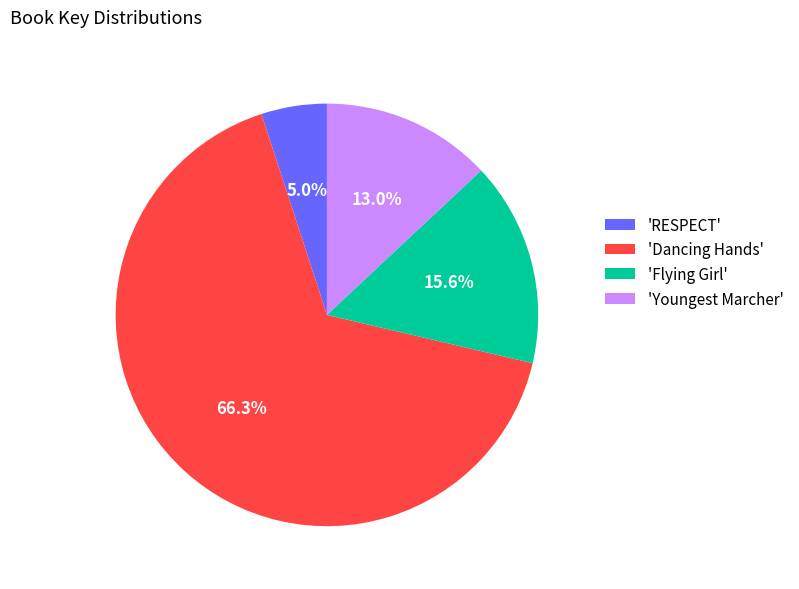

Which has a higher value, 'Flying Girl' or 'Youngest Marcher'?

'Flying Girl'